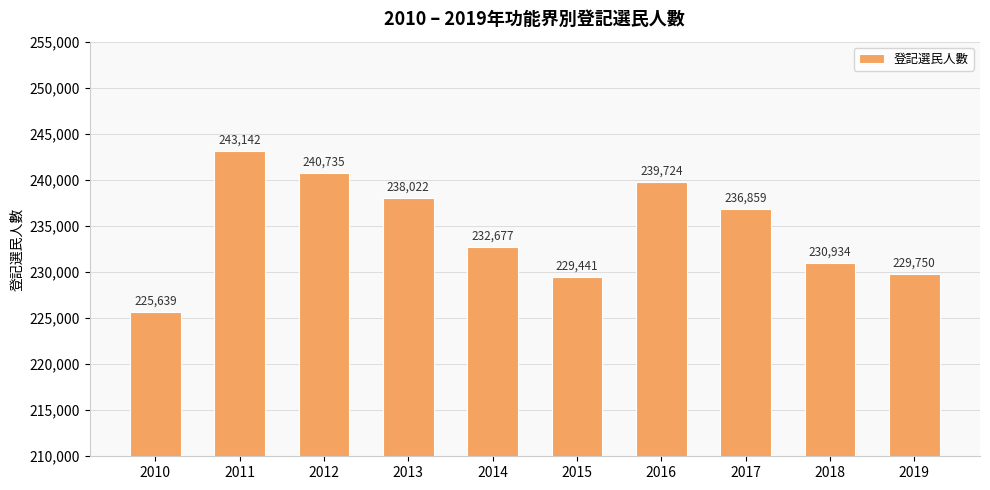

Rank the categories by value from highest to lowest.

2011, 2012, 2016, 2013, 2017, 2014, 2018, 2019, 2015, 2010